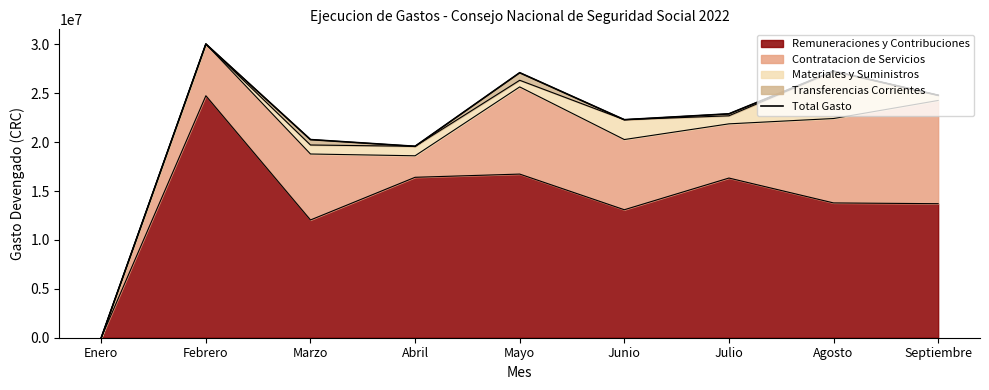

True or false: the data shows 29528821.9 at Marzo.

False